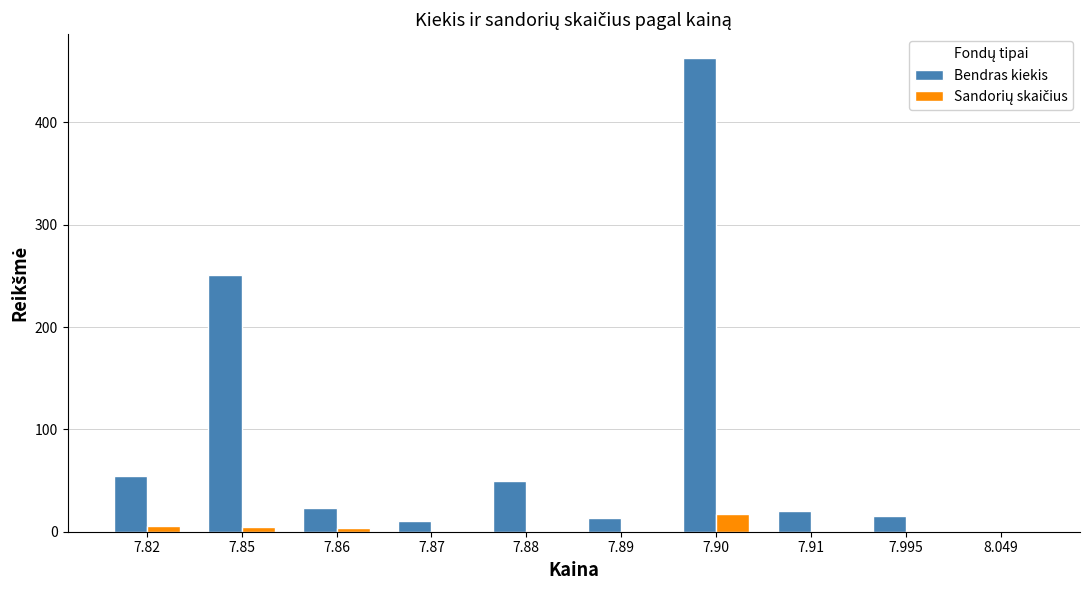

What is the greatest value displayed?

463